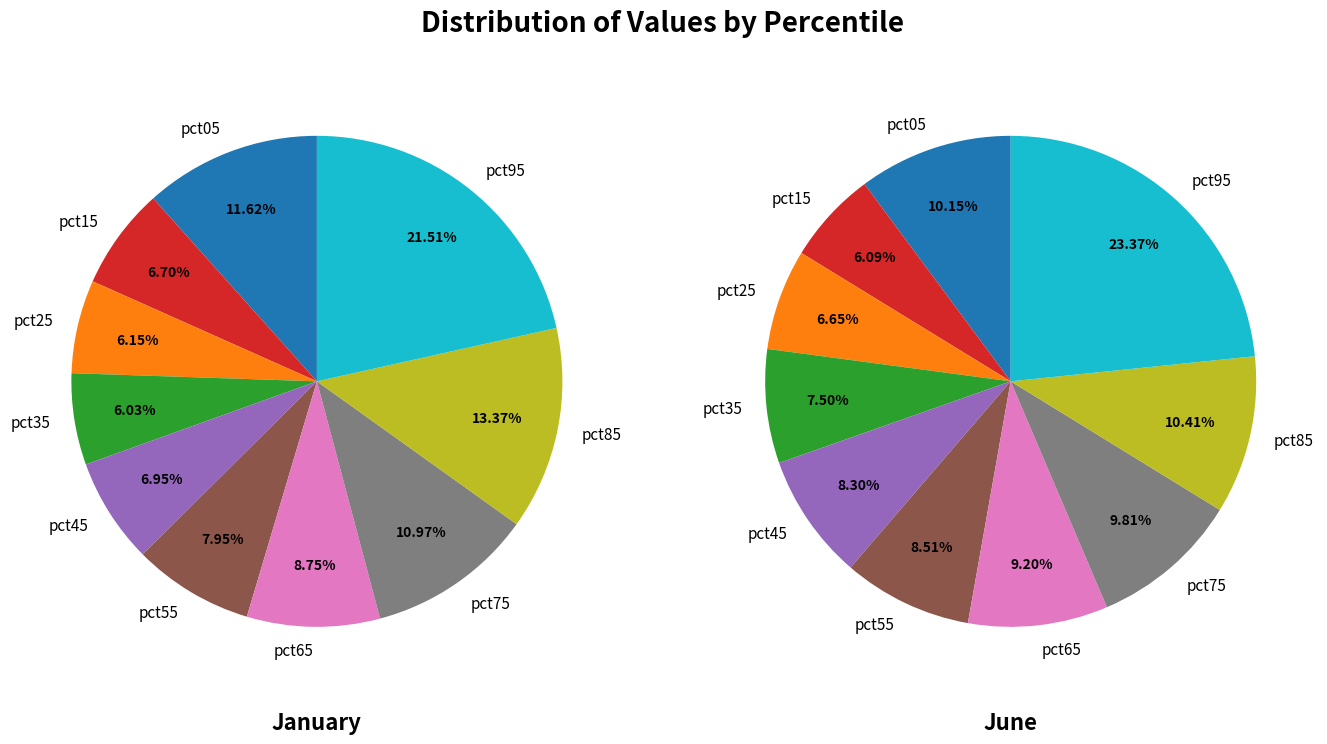

How many slices are in this pie chart?

10